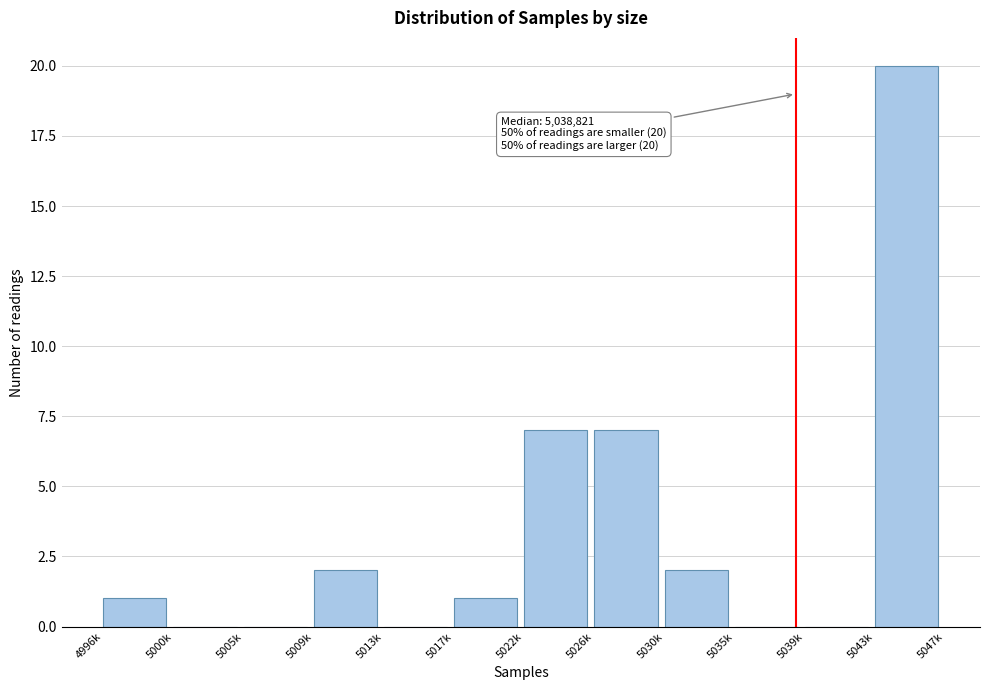

Reading left to right, list all the values displayed in this chart.

4996k=1	5000k=0	5005k=0	5009k=2	5013k=0	5017k=1	5022k=7	5026k=7	5030k=2	5035k=0	5039k=0	5043k=20